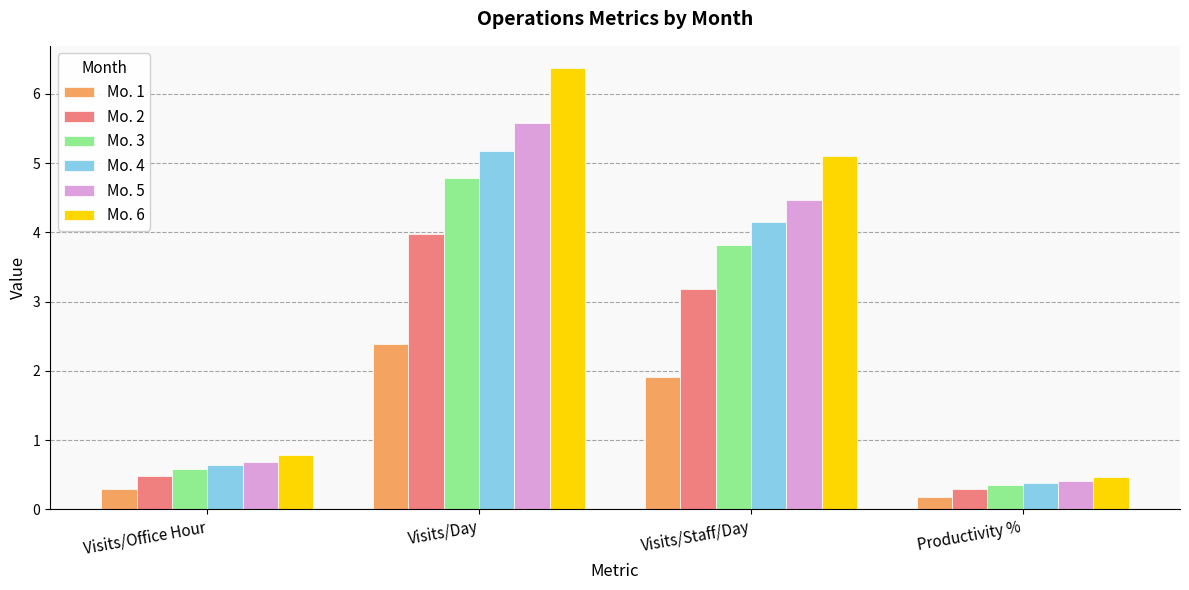

Reading left to right, transcribe all the data shown in this chart.

Mo. 1: 0.3	2.4	1.9	0.2
Mo. 2: 0.5	4.0	3.2	0.3
Mo. 3: 0.6	4.8	3.8	0.4
Mo. 4: 0.6	5.2	4.1	0.4
Mo. 5: 0.7	5.6	4.5	0.4
Mo. 6: 0.8	6.4	5.1	0.5